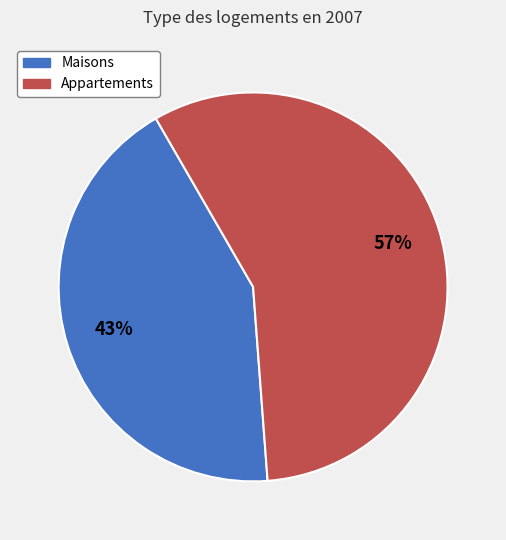

Count the number of slices in the pie.

2